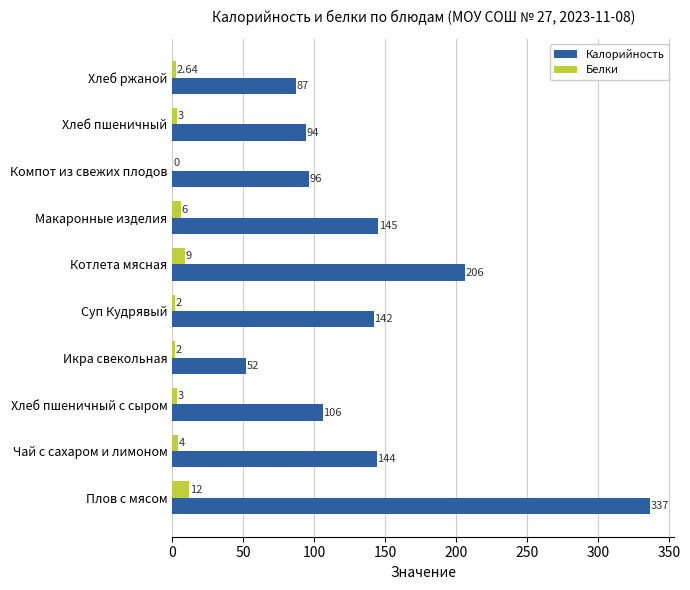

At which category is the sum across all series the highest?

Плов с мясом